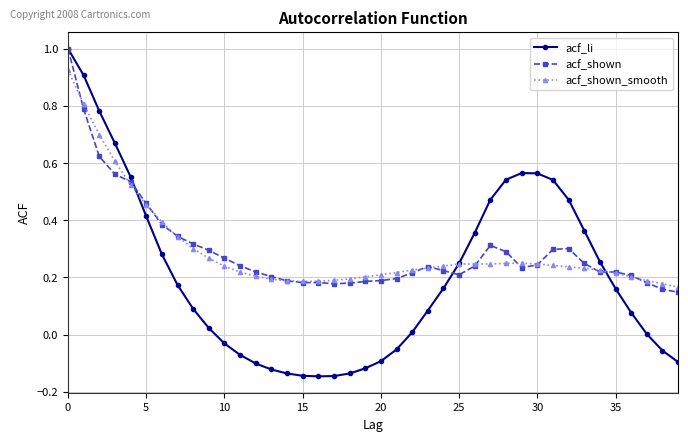

Does the chart have visible grid lines?

Yes